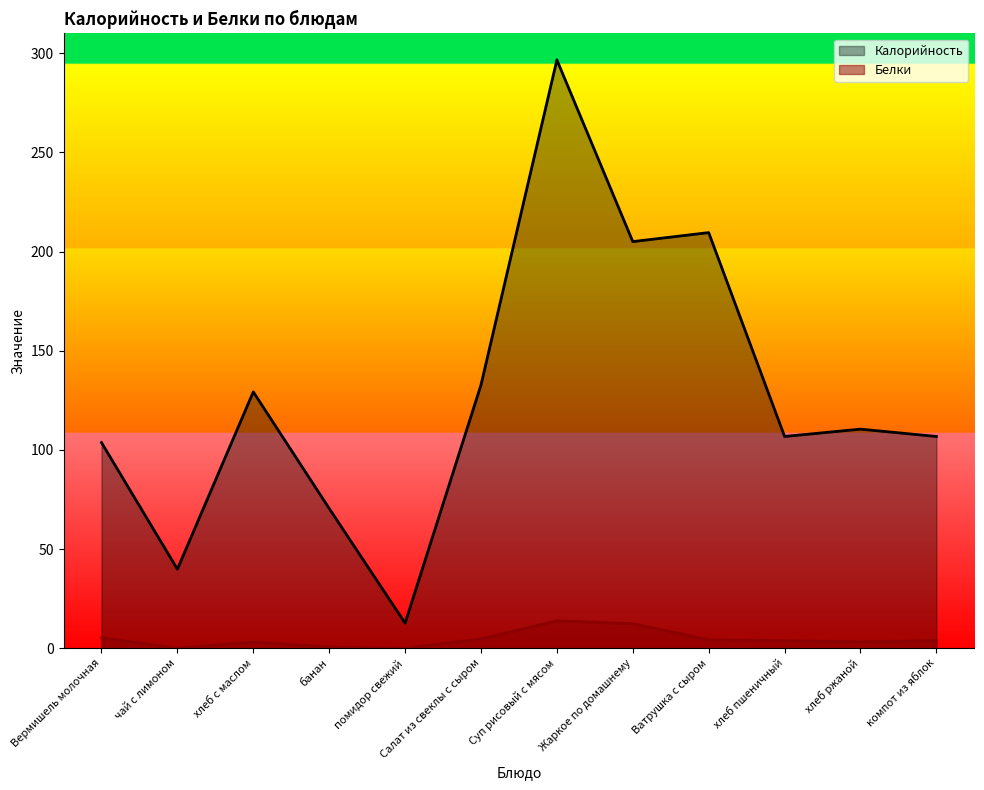

True or false: Белки and Калорийность cross at least once.

False